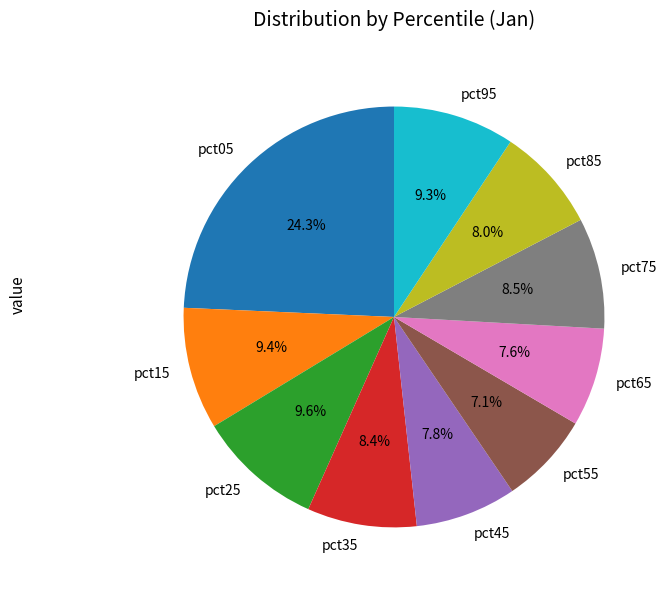

Count the number of slices in the pie.

10